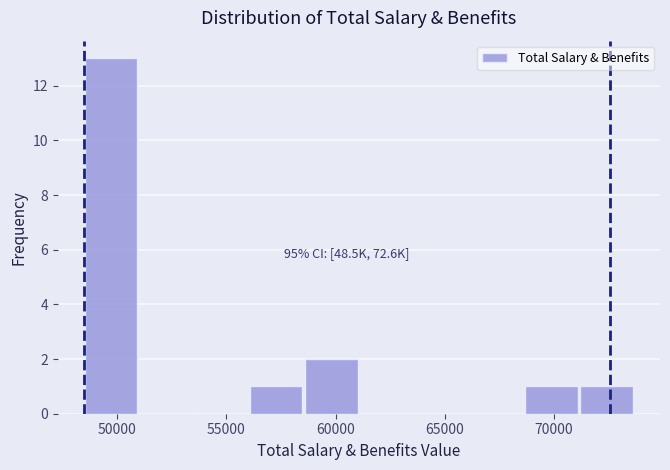

Over which range of the x-axis is the bar tallest?

48500 to 51000